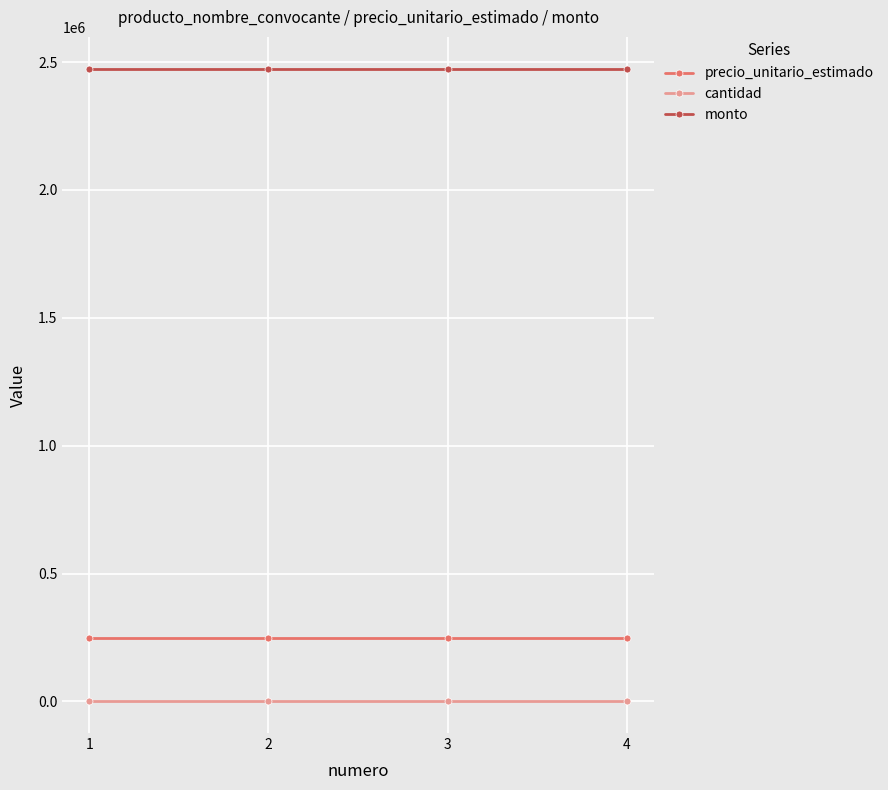

The value of precio_unitario_estimado at 1 is 364726. True or false?

False